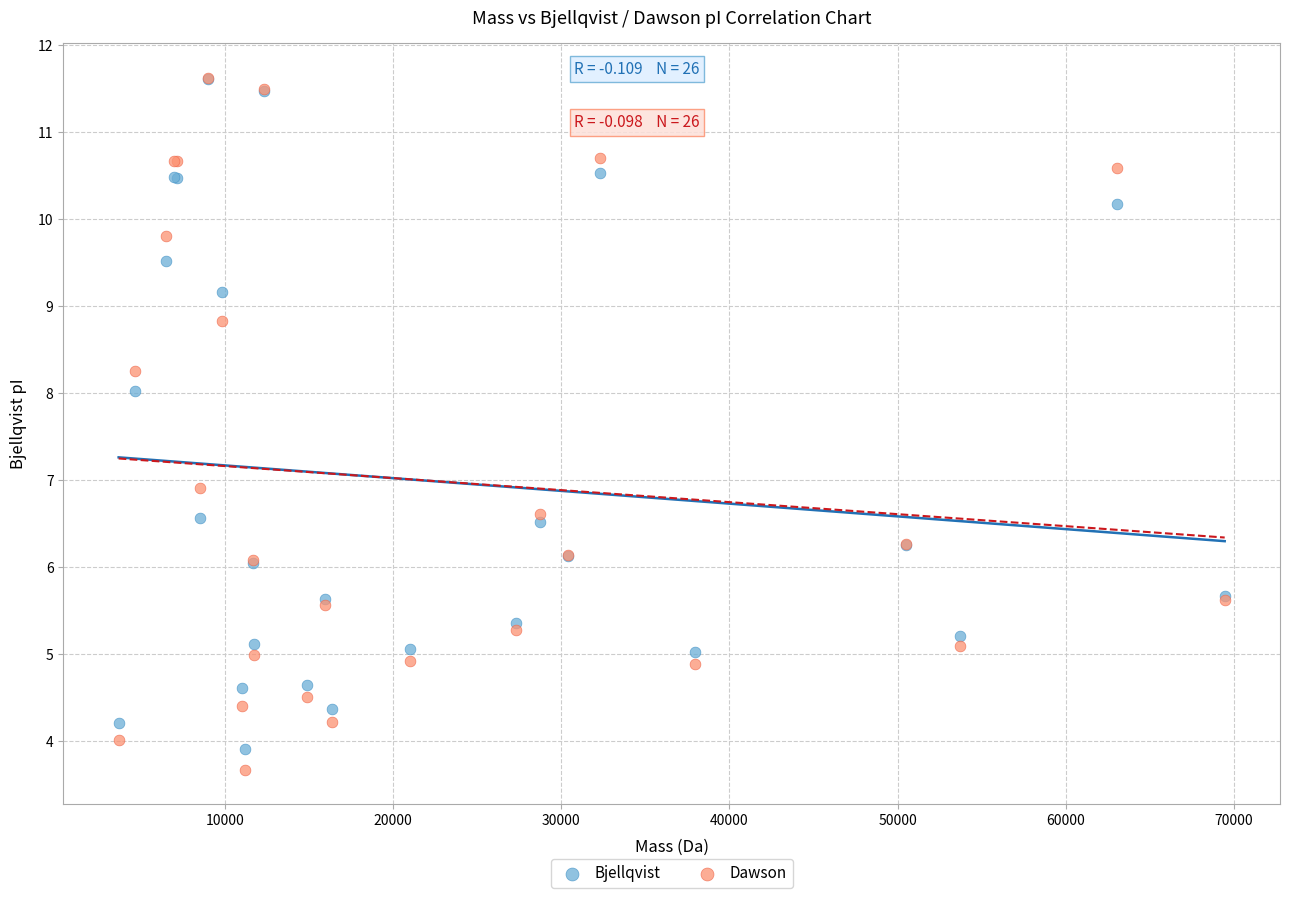

Across all series, what Y value is closest to 7?

6.9